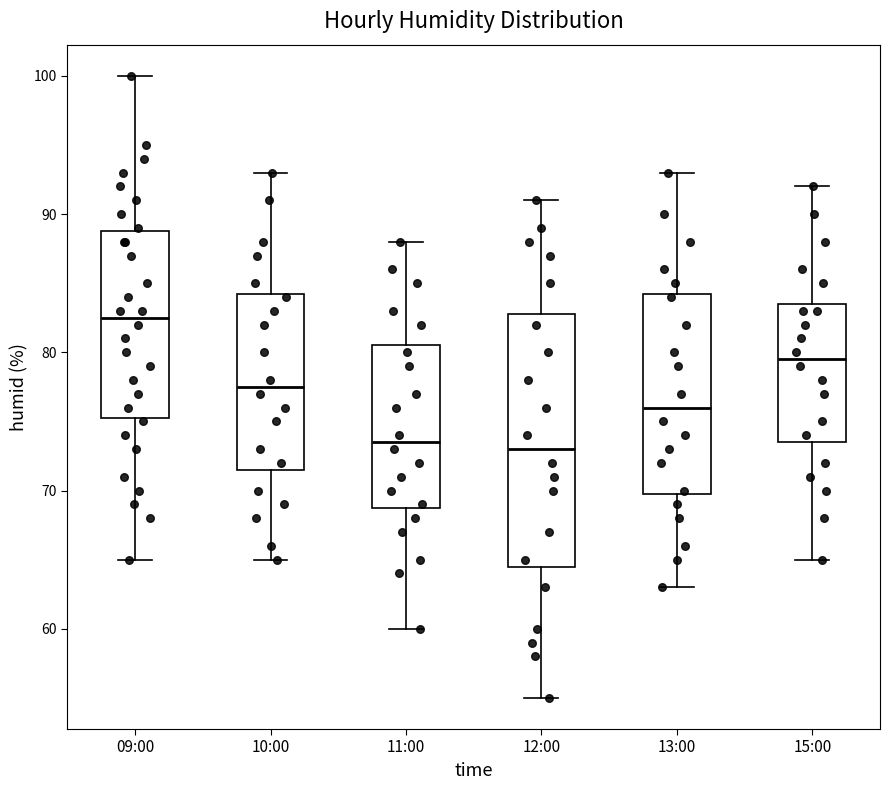

Where is the lower edge of the box for 09:00 on the y-axis? The values are not printed on the chart, so give them approximately, as read against the axis.

75